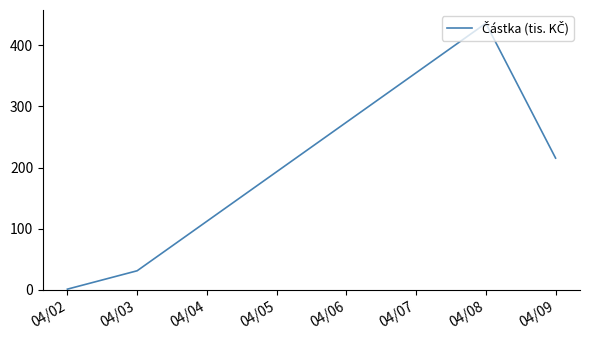

The chart shows a value of 54.9 at 04/03. True or false?

False